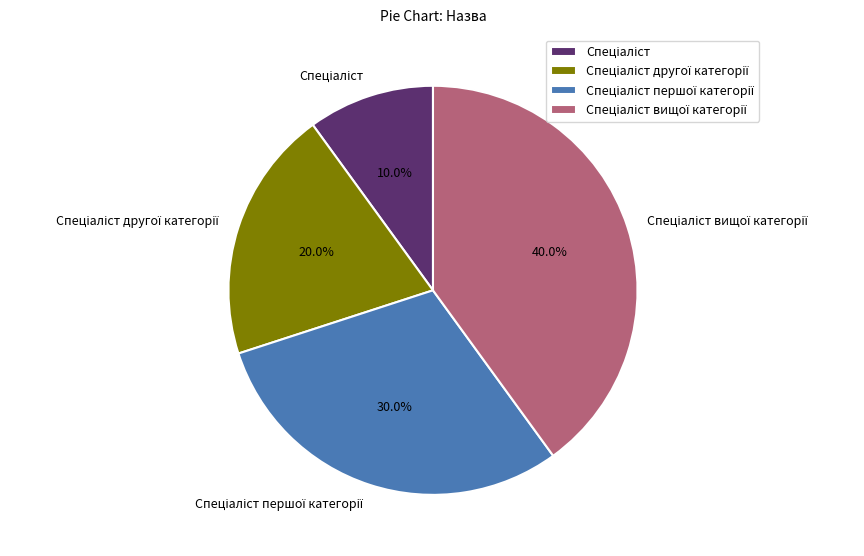

Is there a majority slice in this chart?

No